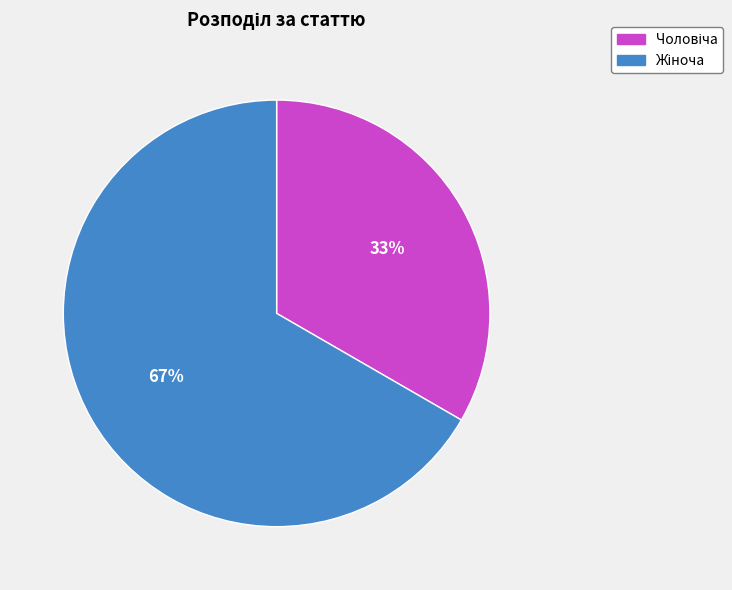

Is there a majority slice in this chart?

Yes